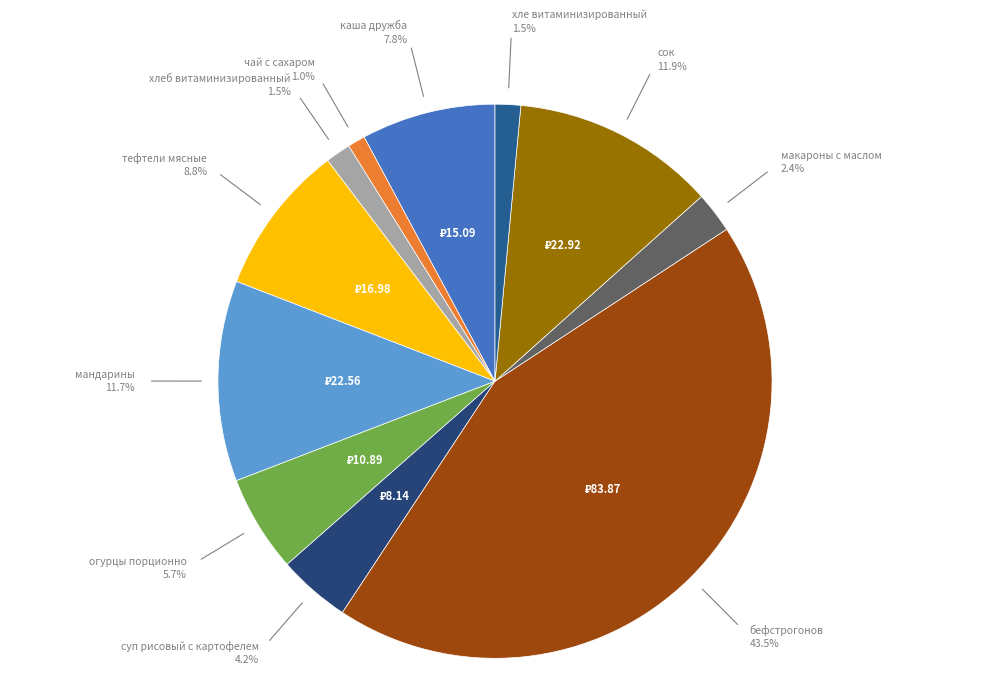

How many segments does this pie chart have?

11